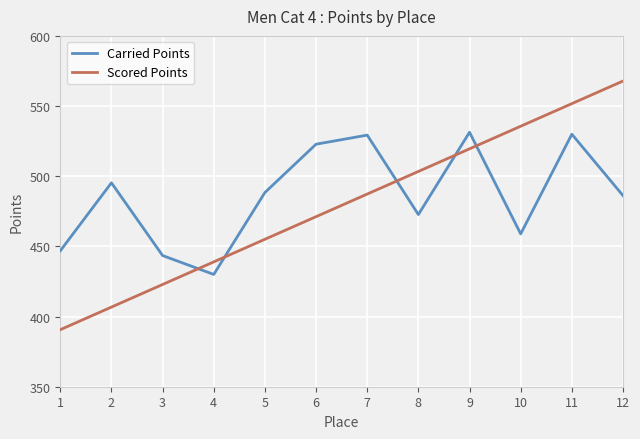

Between 2 and 3, which series saw the biggest shift?

Carried Points